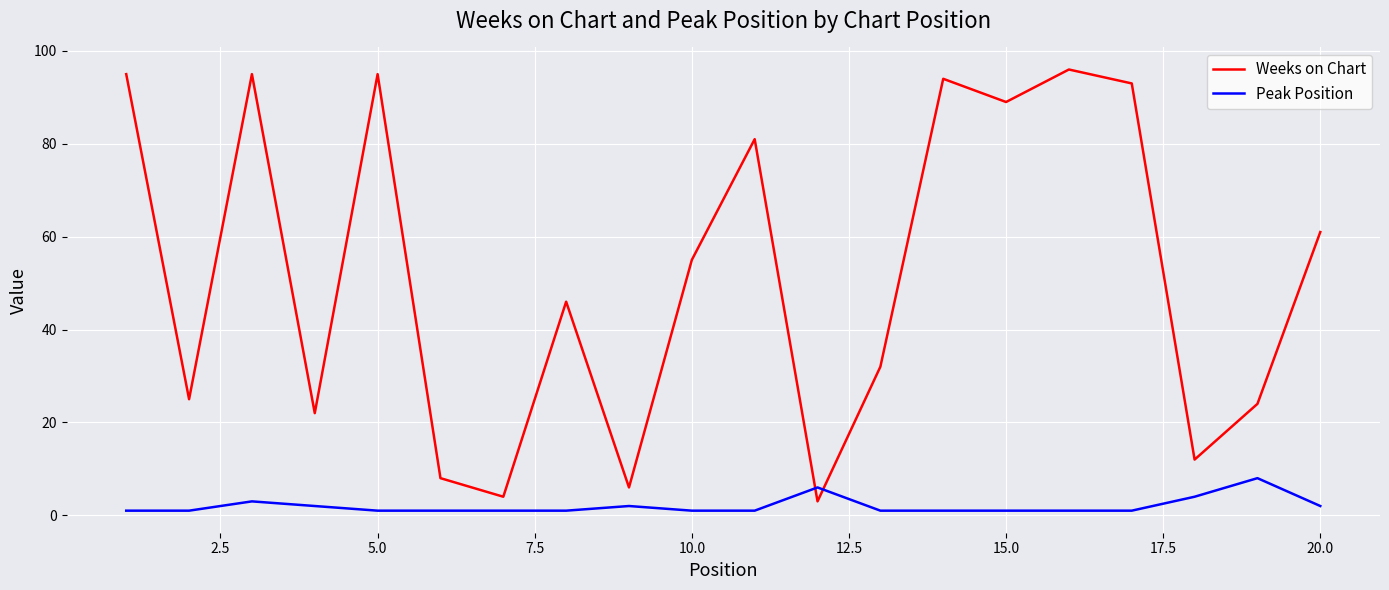

Reading left to right, list all the values displayed in this chart.

Weeks on Chart: 95	25	95	22	95	8	4	46	6	55	81	3	32	94	89	96	93	12	24	61
Peak Position: 1	1	3	2	1	1	1	1	2	1	1	6	1	1	1	1	1	4	8	2